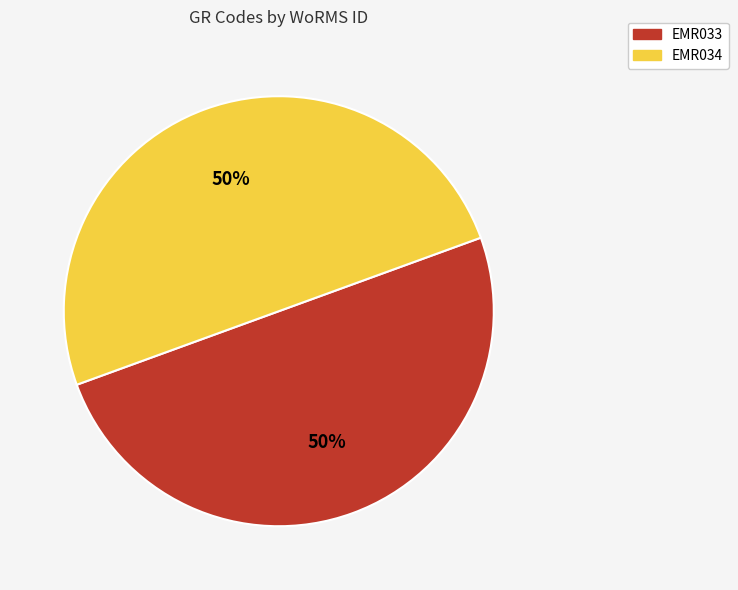

Approximately how many times larger is the value at EMR034 compared to EMR033?

1.0